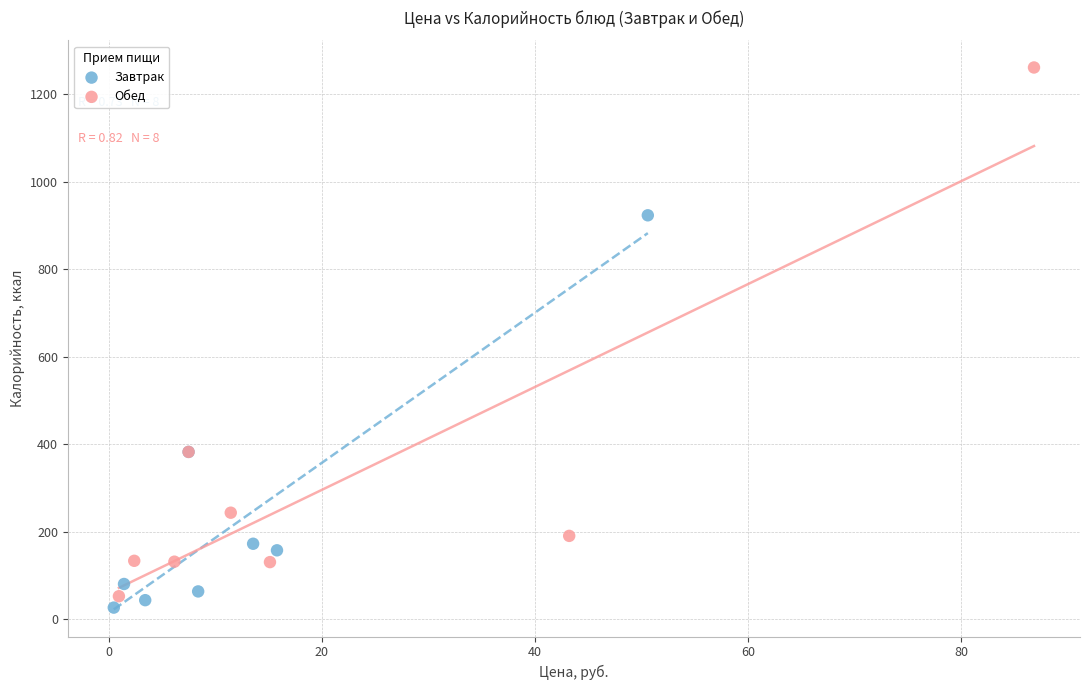

Which series has the largest Y range (max minus min)?

Обед